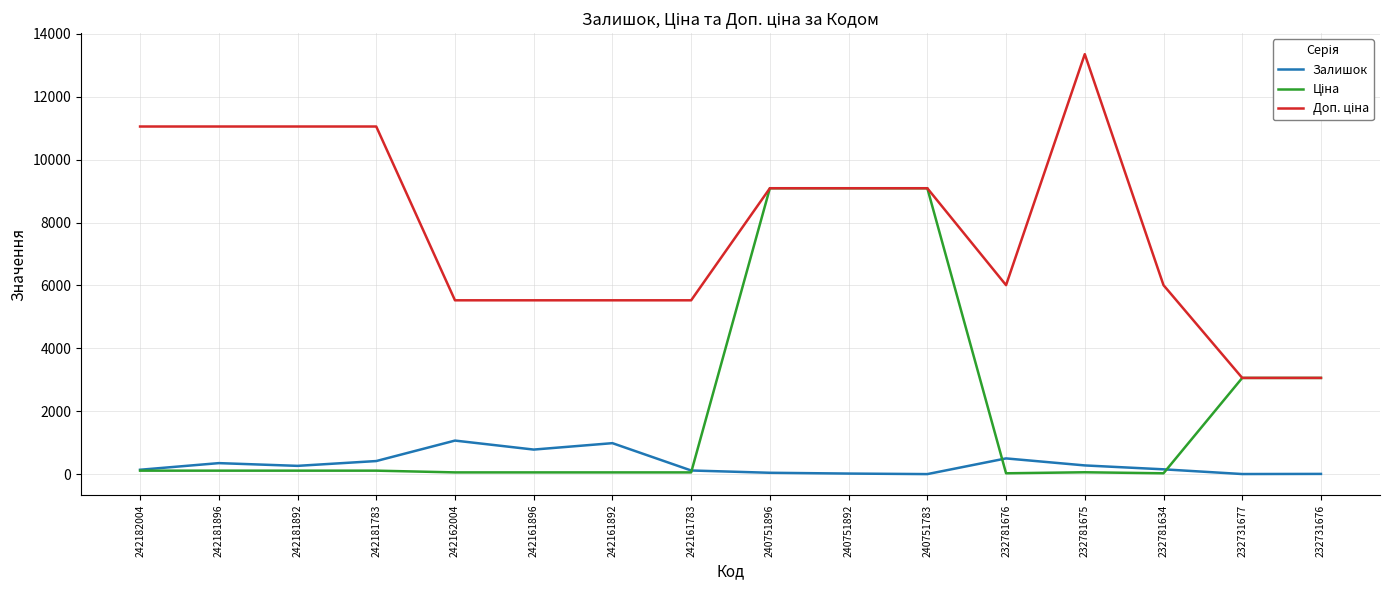

What is the difference between the highest and lowest values at 232781634?

5983.3